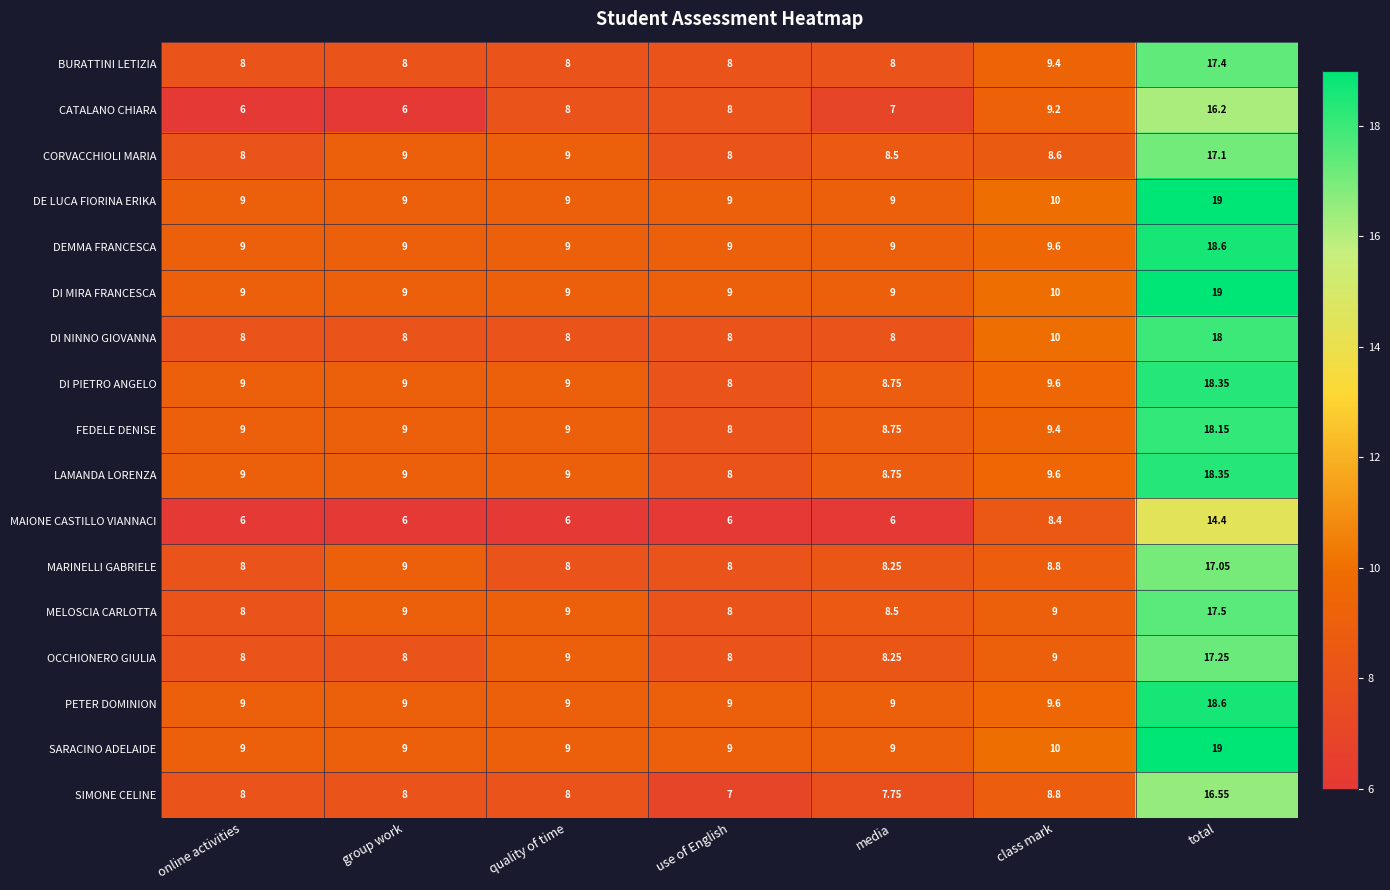

Between use of English and class mark, which series saw the biggest shift?

MAIONE CASTILLO VIANNACI